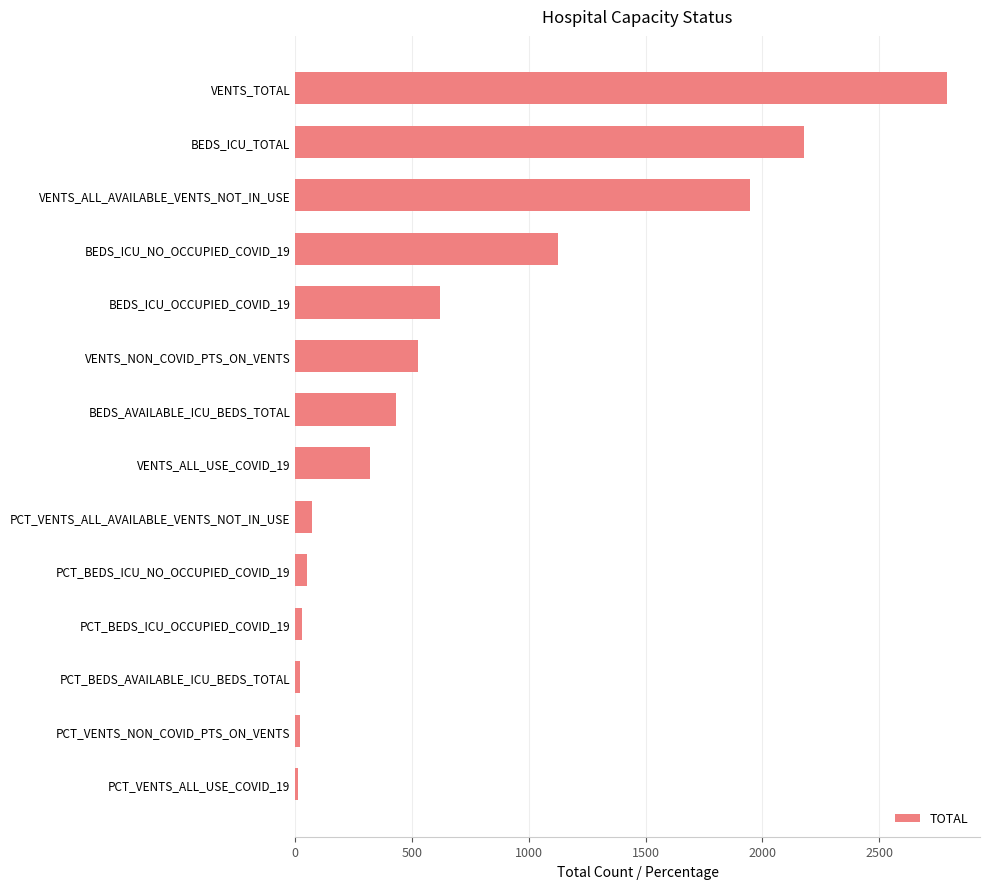

Between BEDS_AVAILABLE_ICU_BEDS_TOTAL and PCT_VENTS_NON_COVID_PTS_ON_VENTS, which is larger?

BEDS_AVAILABLE_ICU_BEDS_TOTAL